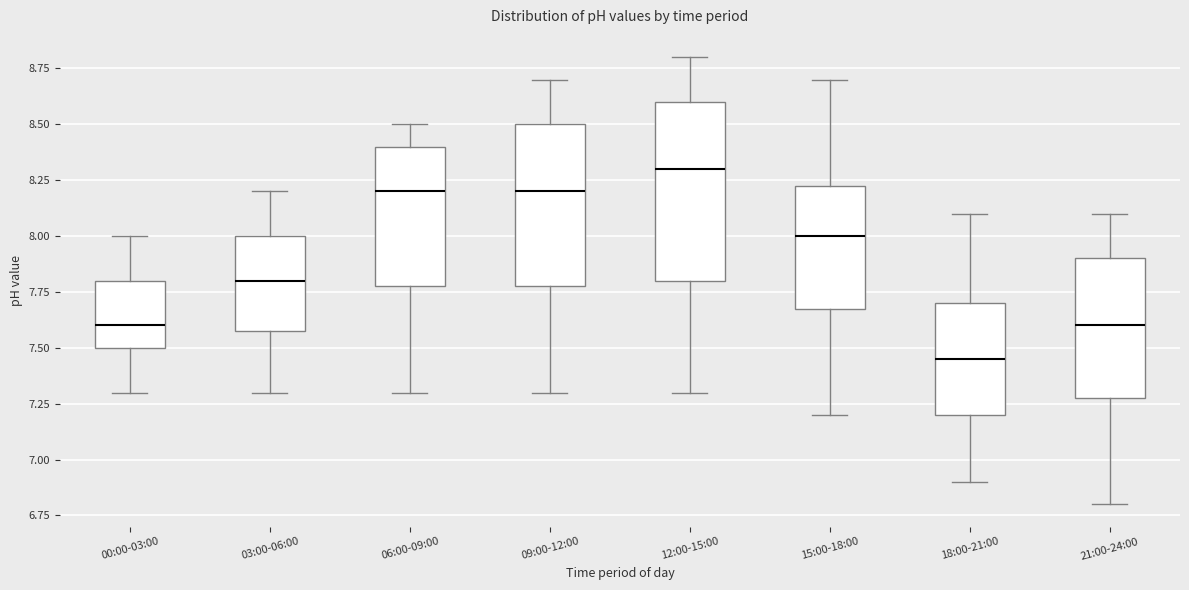

Where is the upper edge of the box for 09:00-12:00 on the y-axis? The values are not printed on the chart, so give them approximately, as read against the axis.

8.50